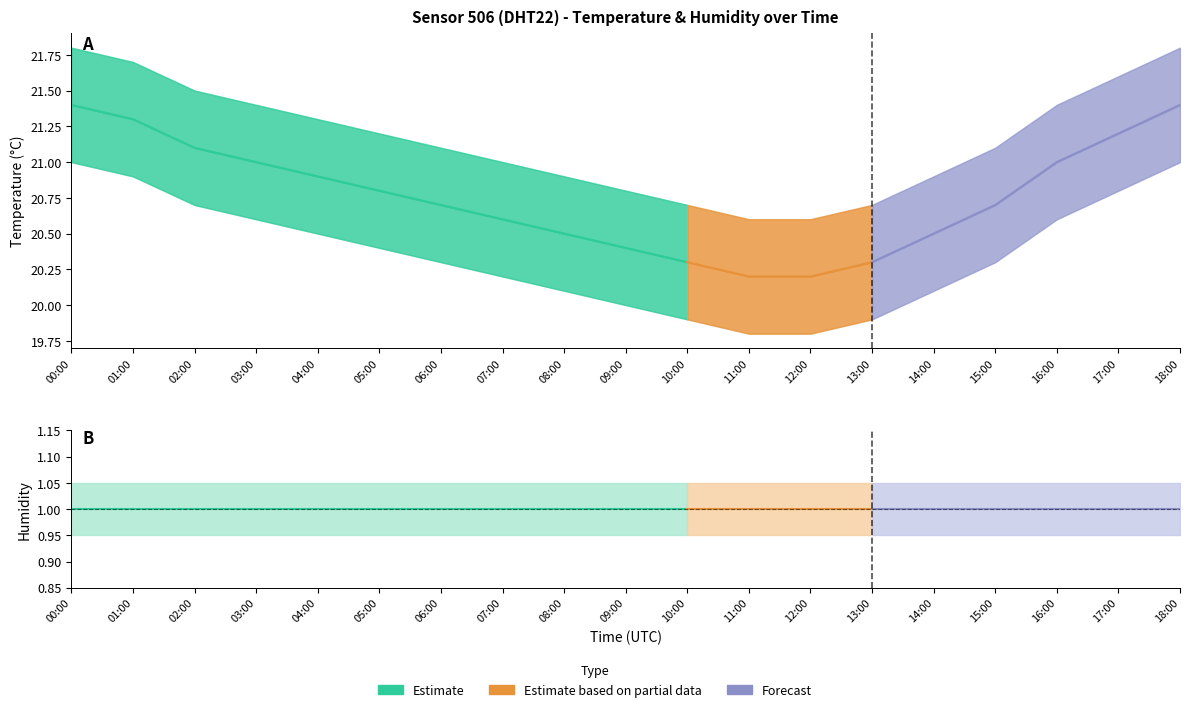

At which label is humidity closest to 1?

00:00